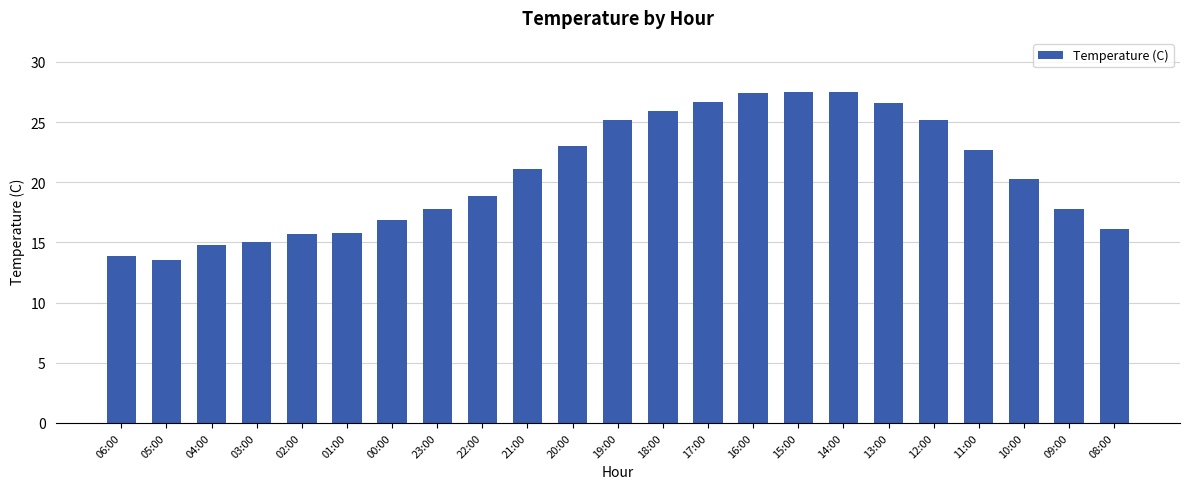

What is the label of the 17th bar from the left?

14:00